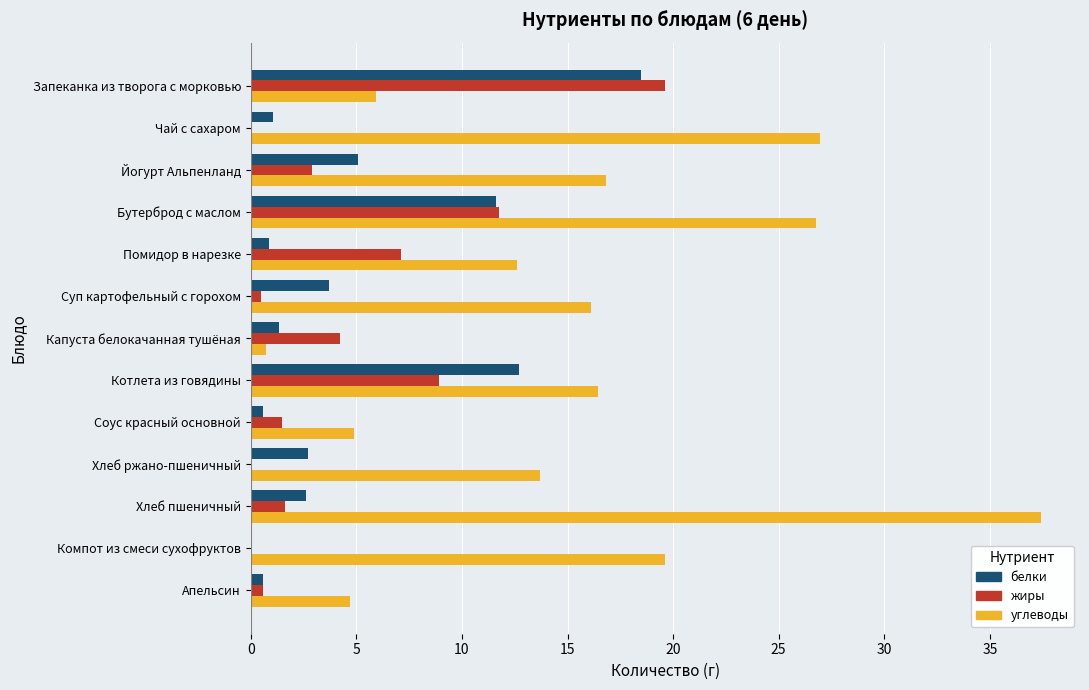

Between Капуста белокачанная тушёная and Котлета из говядины, which series saw the biggest shift?

углеводы